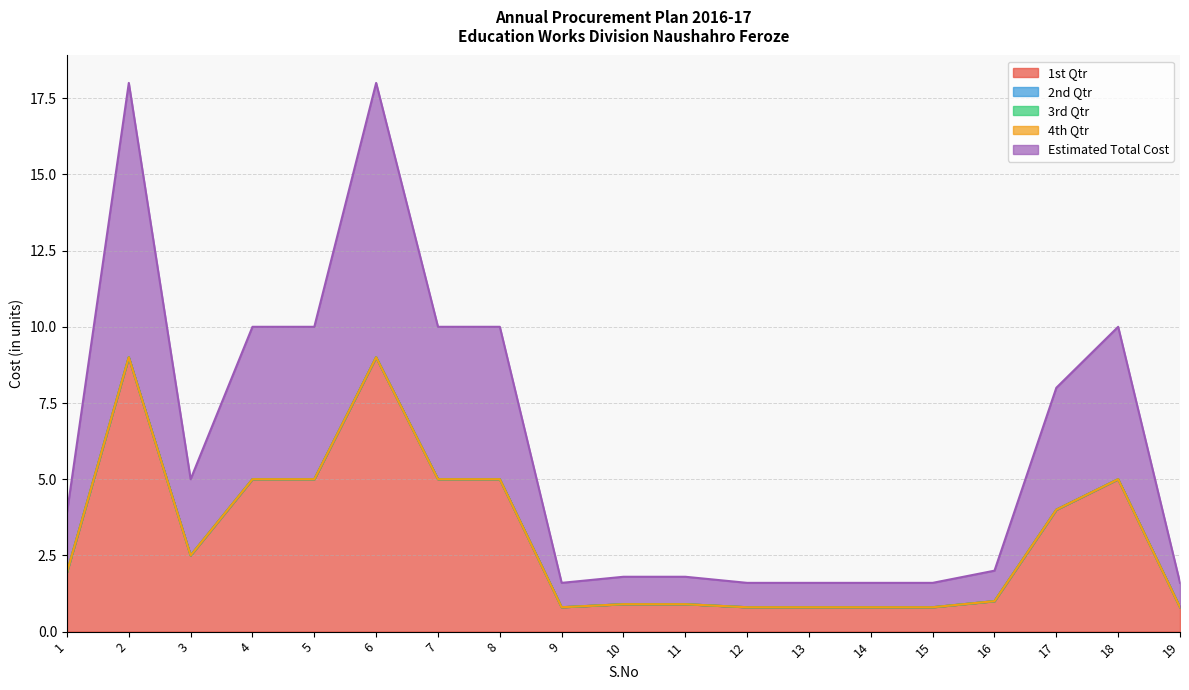

True or false: 1st Qtr and 2nd Qtr cross at least once.

False